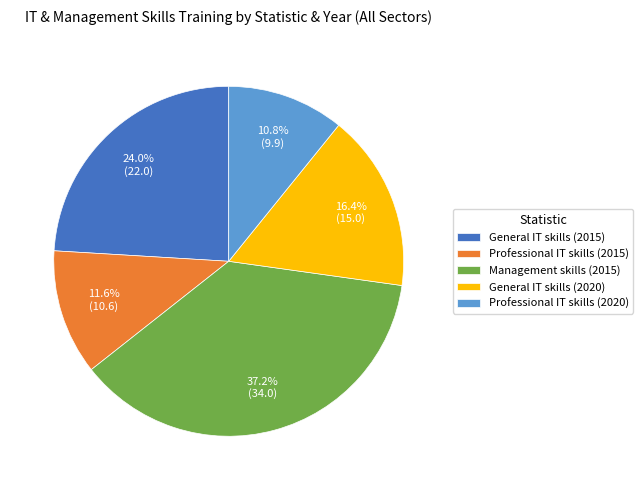

What percentage is the General IT skills (2020) slice, to the nearest percent?

16%